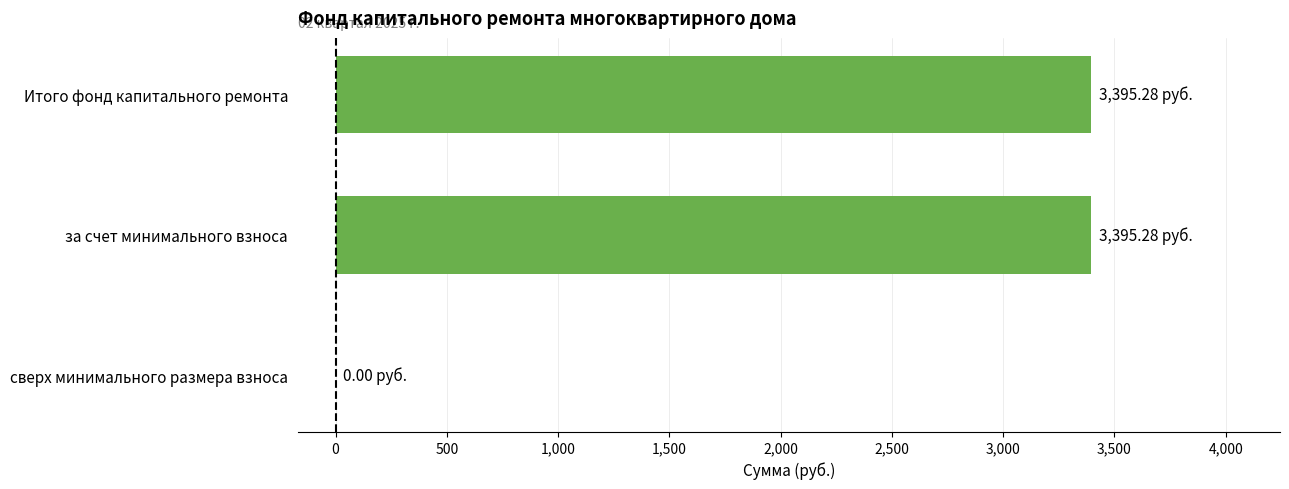

What is the sum of the values at Итого фонд капитального ремонта and за счет минимального взноса?

6790.6